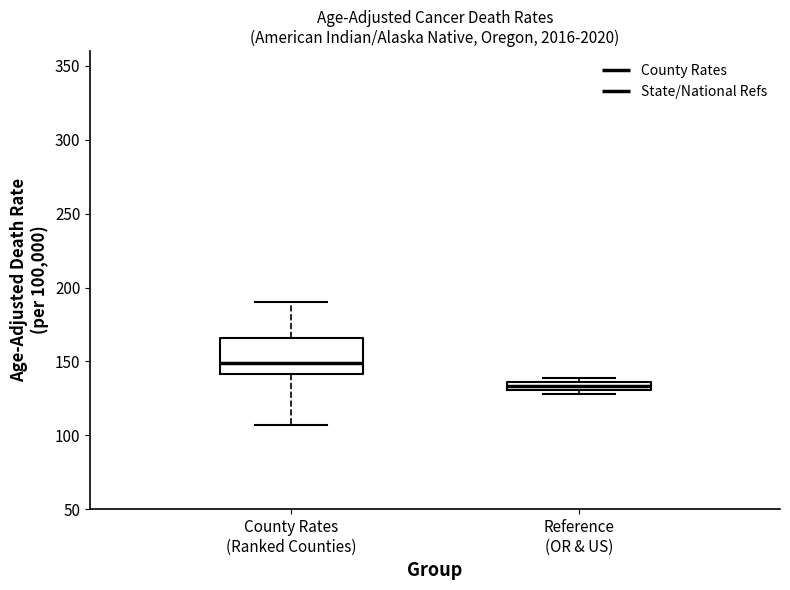

Which box has the highest median line?

County Rates (Ranked Counties)